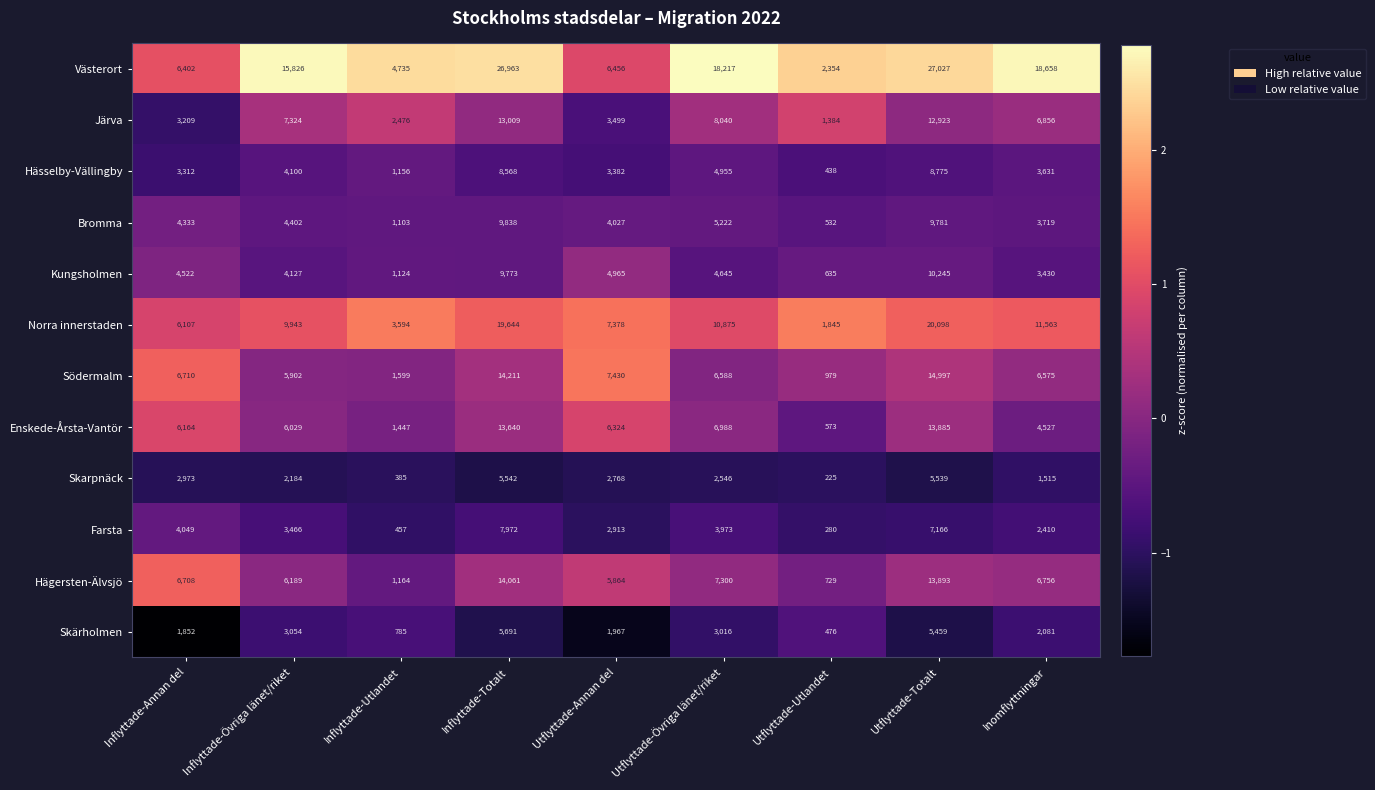

Rank the series at Utflyttade-Övriga länet/riket from lowest to highest value.

Skarpnäck, Skärholmen, Farsta, Kungsholmen, Hässelby-Vällingby, Bromma, Södermalm, Enskede-Årsta-Vantör, Hägersten-Älvsjö, Järva, Norra innerstaden, Västerort